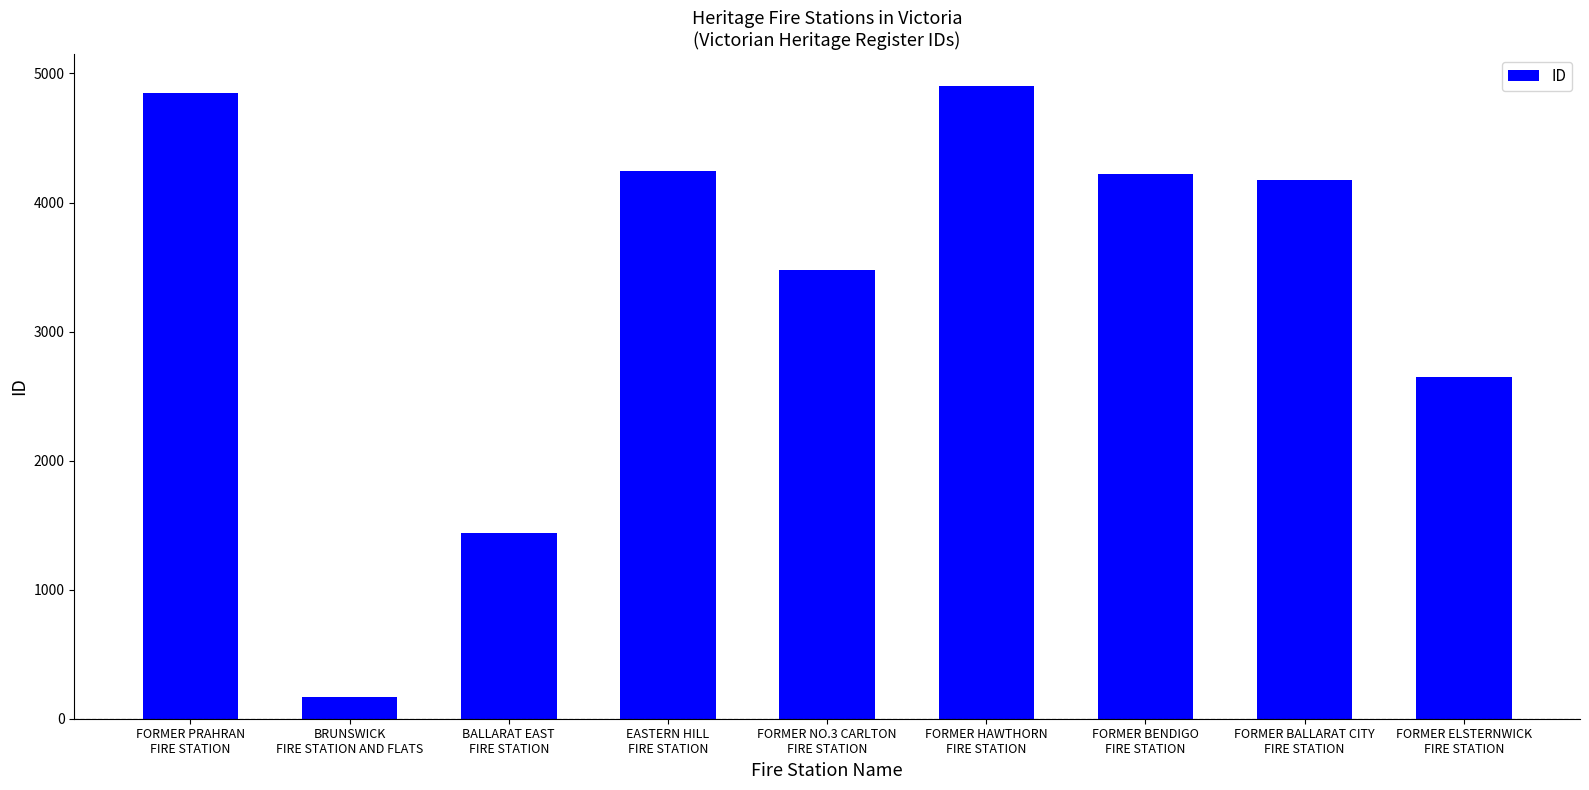

Which has a higher value, FORMER NO.3 CARLTON
FIRE STATION or BRUNSWICK
FIRE STATION AND FLATS?

FORMER NO.3 CARLTON
FIRE STATION